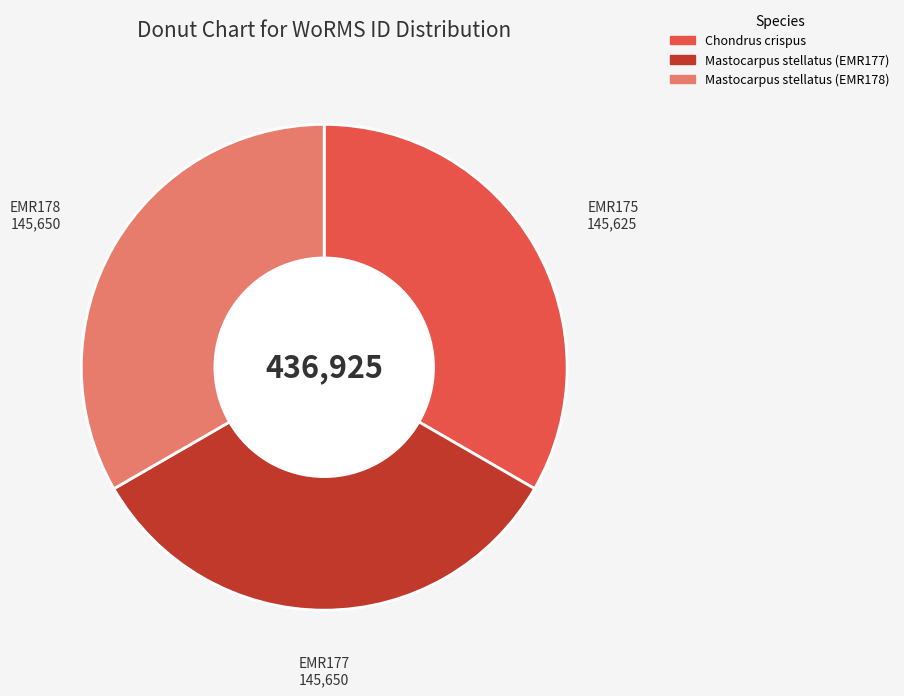

Does any single category account for the majority?

No